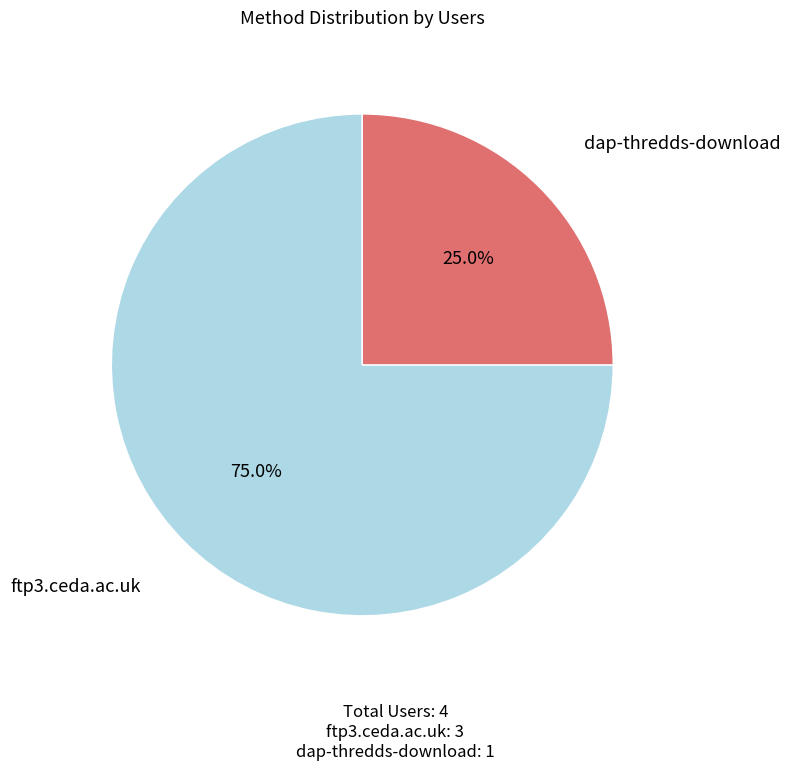

How many slices are in this pie chart?

2